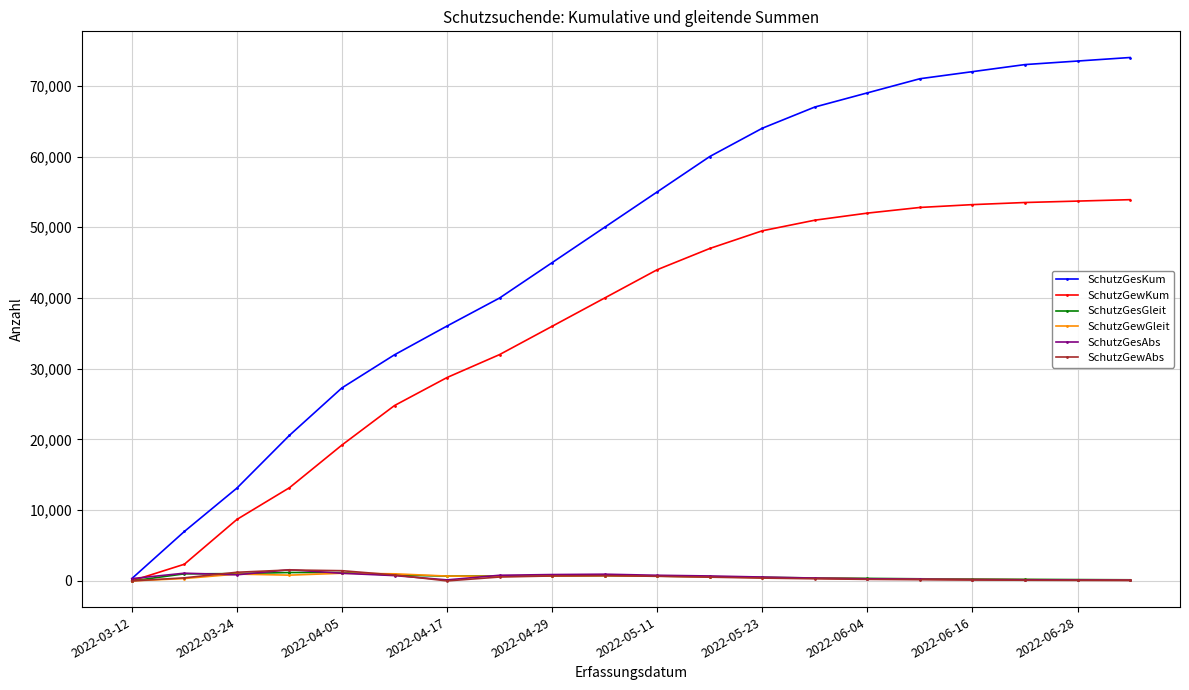

At how many categories does at least one series exceed 56375?

9